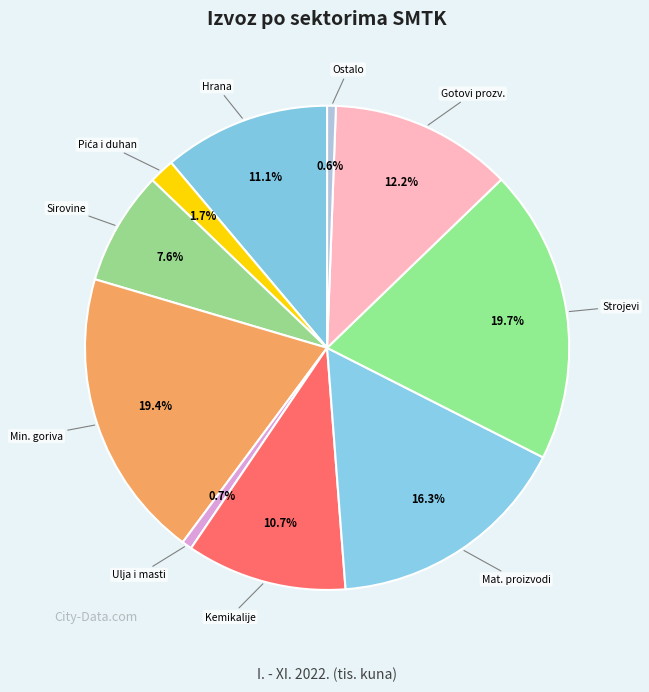

How many slices are in this pie chart?

10